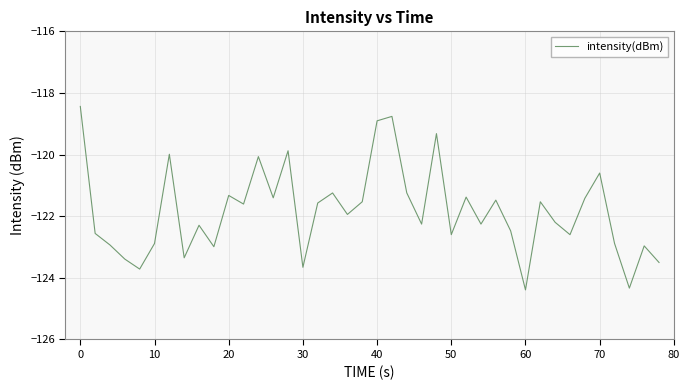

What is the smallest value displayed?

-124.4